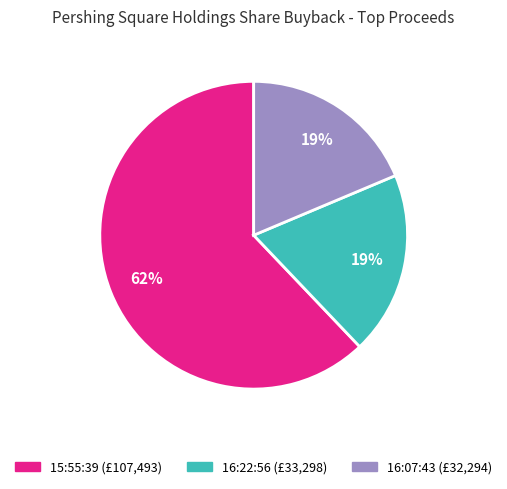

Which category accounts for the majority?

15:55:39 (£107,493)